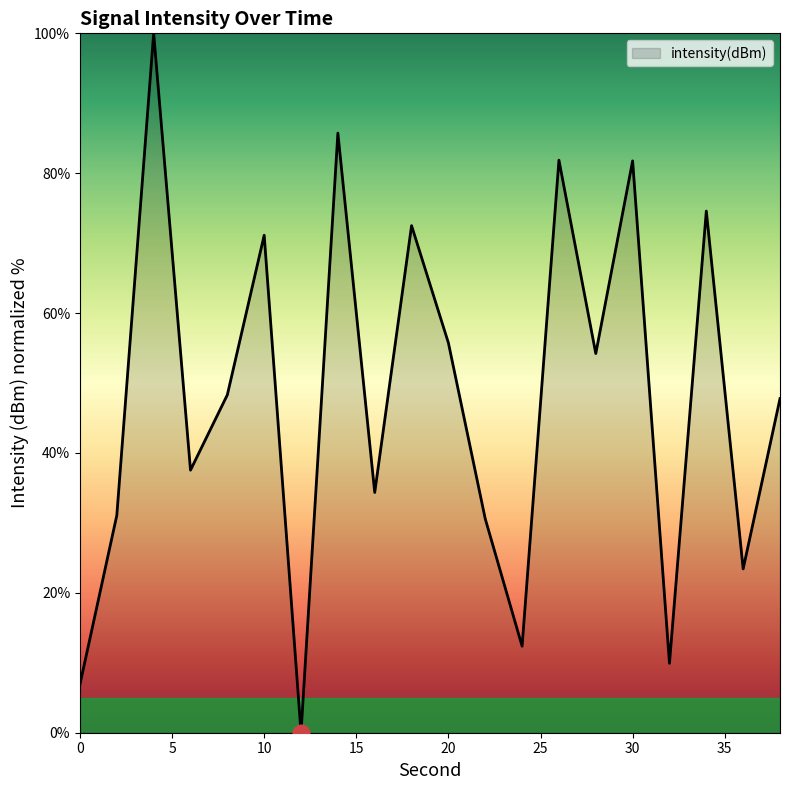

What is the greatest value displayed?

100.0